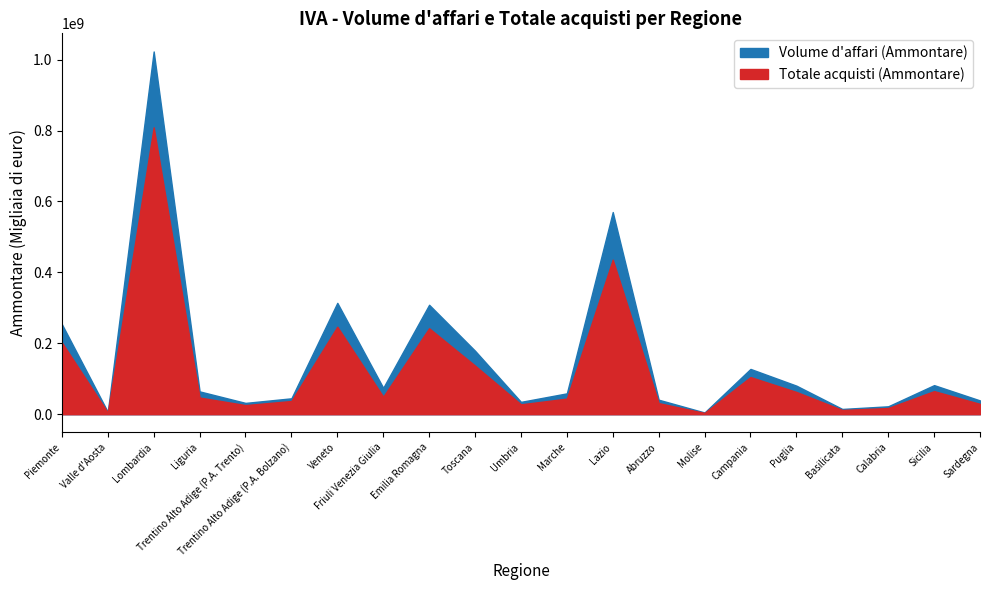

Reading right to left, list all the values displayed in this chart.

Volume d'affari (Ammontare): 38818605	81988656	22254109	14806659	80531636	127735403	4812746	40866698	570201508	58806273	34804146	179030506	308662155	74391795	314092549	44817613	31868051	64338147	1023112803	6546543	254005113
Totale acquisti (Ammontare): 29037386	65074710	17424501	11880107	62765163	104700400	3559039	31207396	435921665	44000396	27797109	137059502	242409896	49267801	246781310	37205715	25659882	47023570	809072423	4741715	202202673